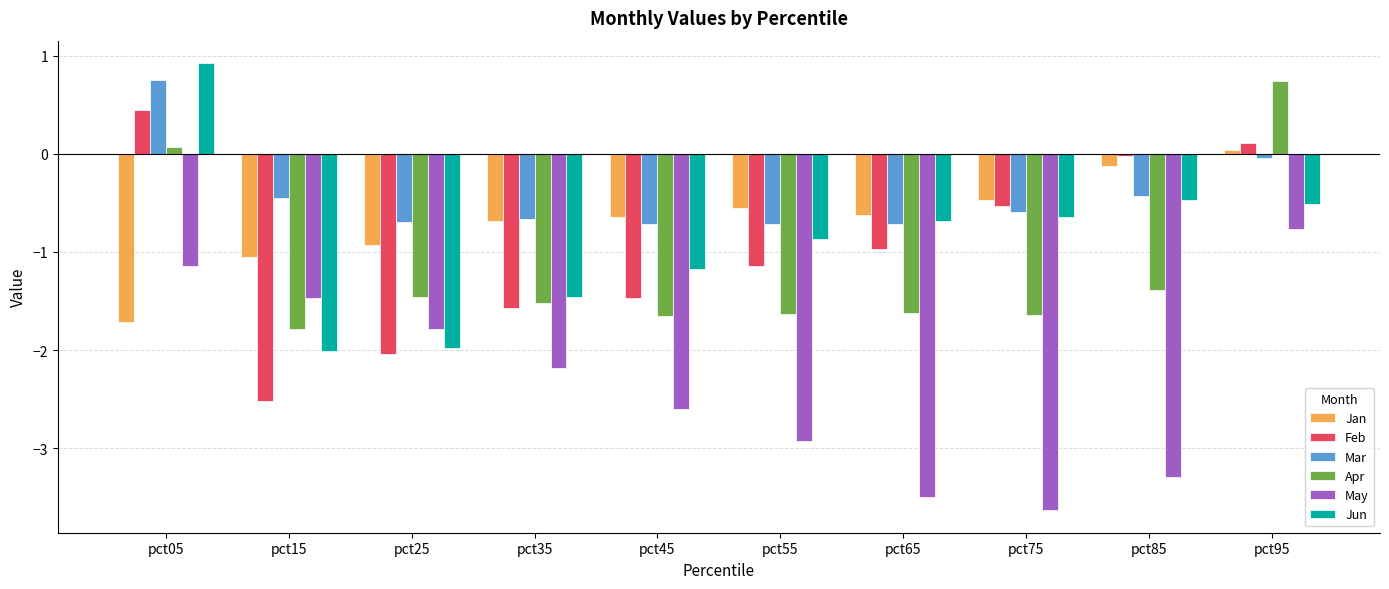

Which series has the largest total across all categories?

Mar